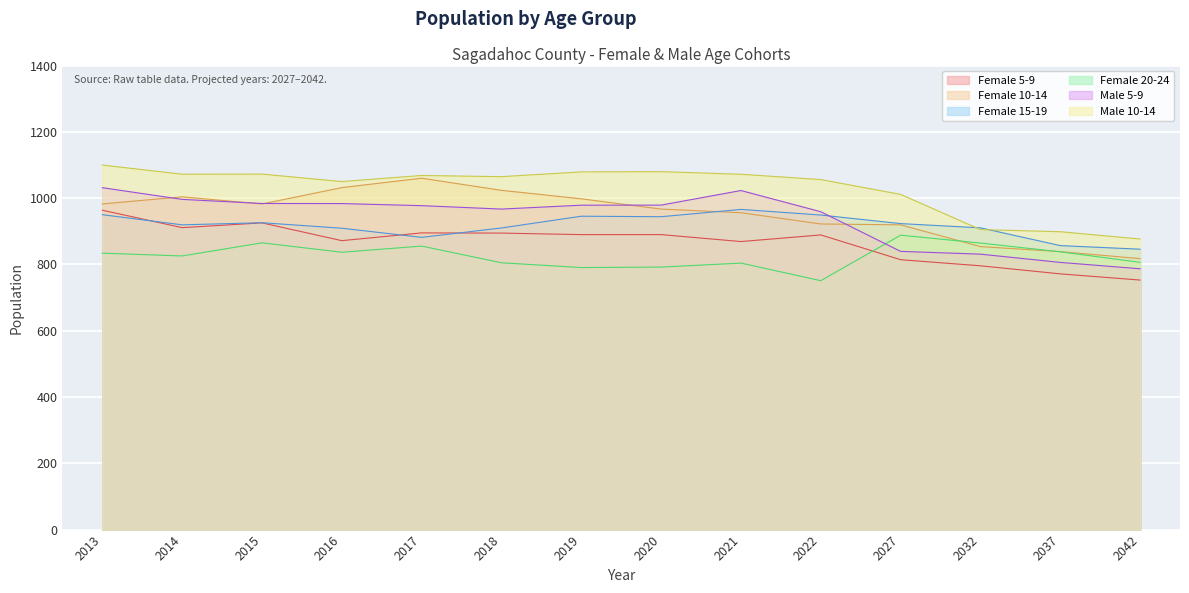

At which label does Male 10-14 reach its peak?

2013